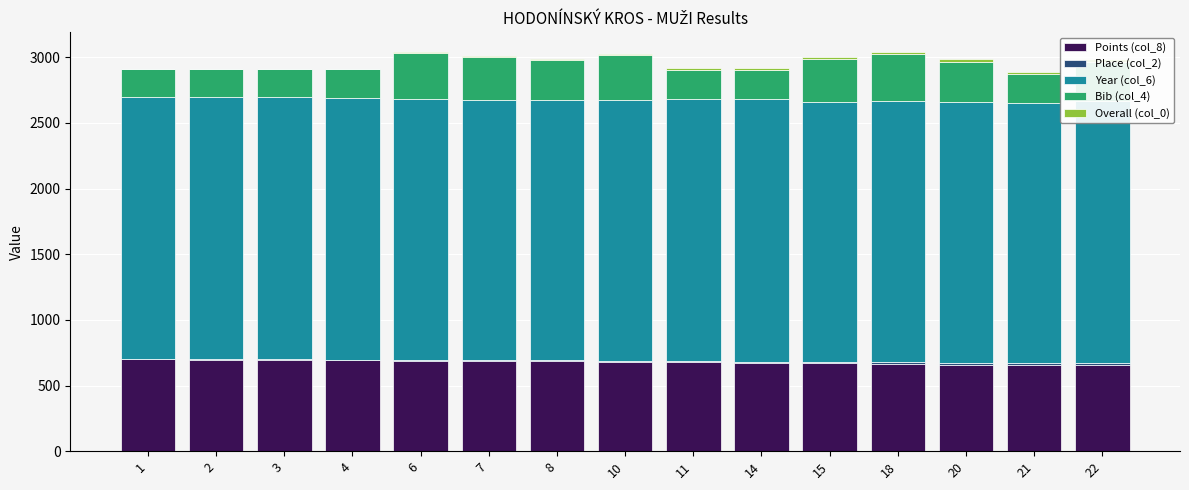

List the labels in order of Year (col_6) value, largest first.

14, 11, 3, 1, 2, 4, 22, 18, 6, 8, 10, 7, 20, 21, 15